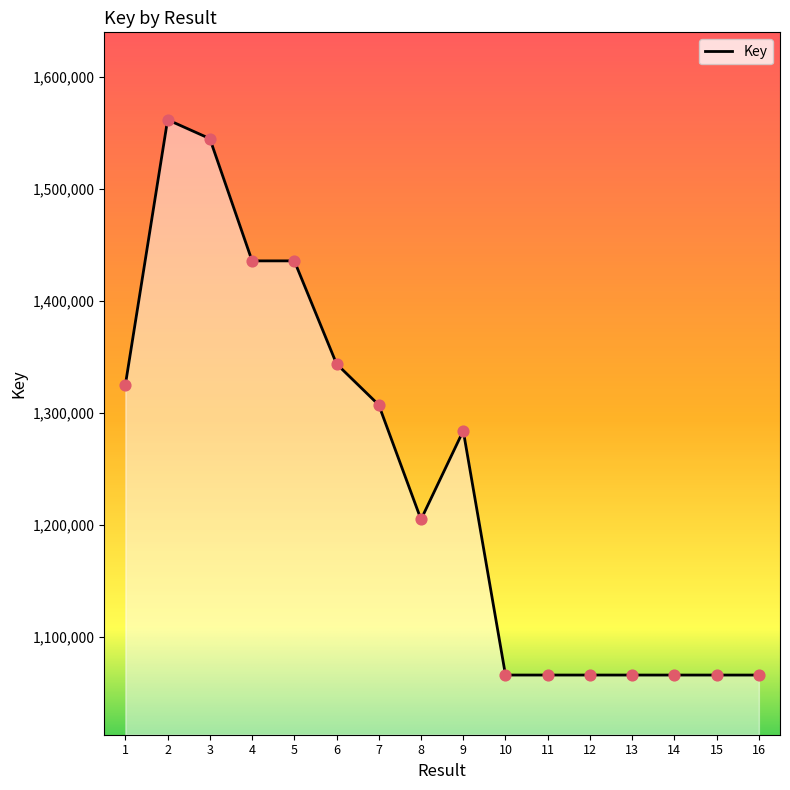

What is the change in value from 4 to 9?

-151782